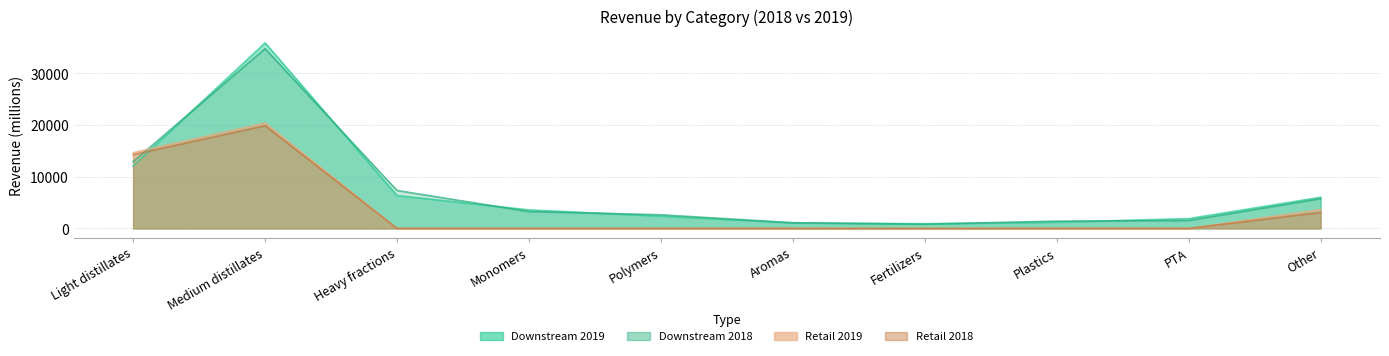

The Retail 2019 series shows 0 at Polymers. True or false?

True